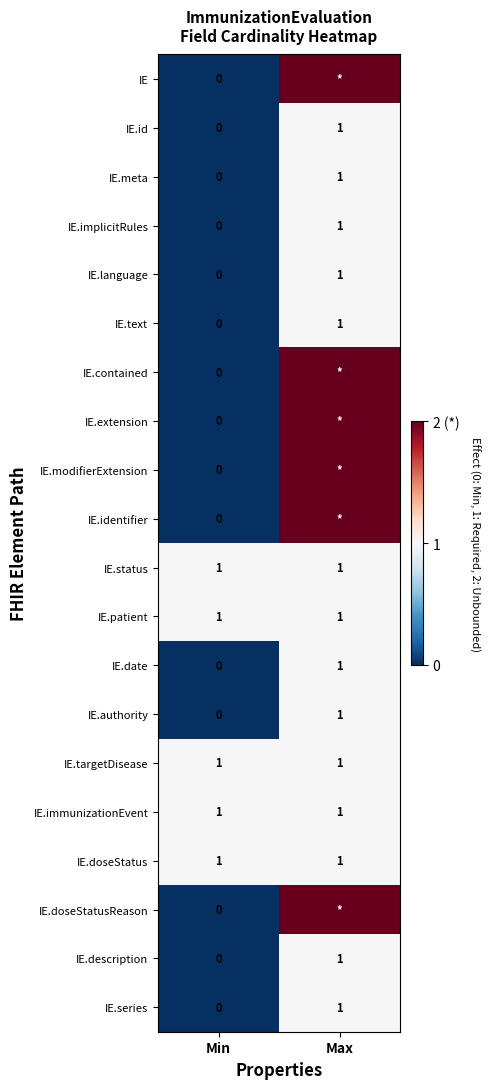

The value of IE.id at Max is 0. True or false?

False